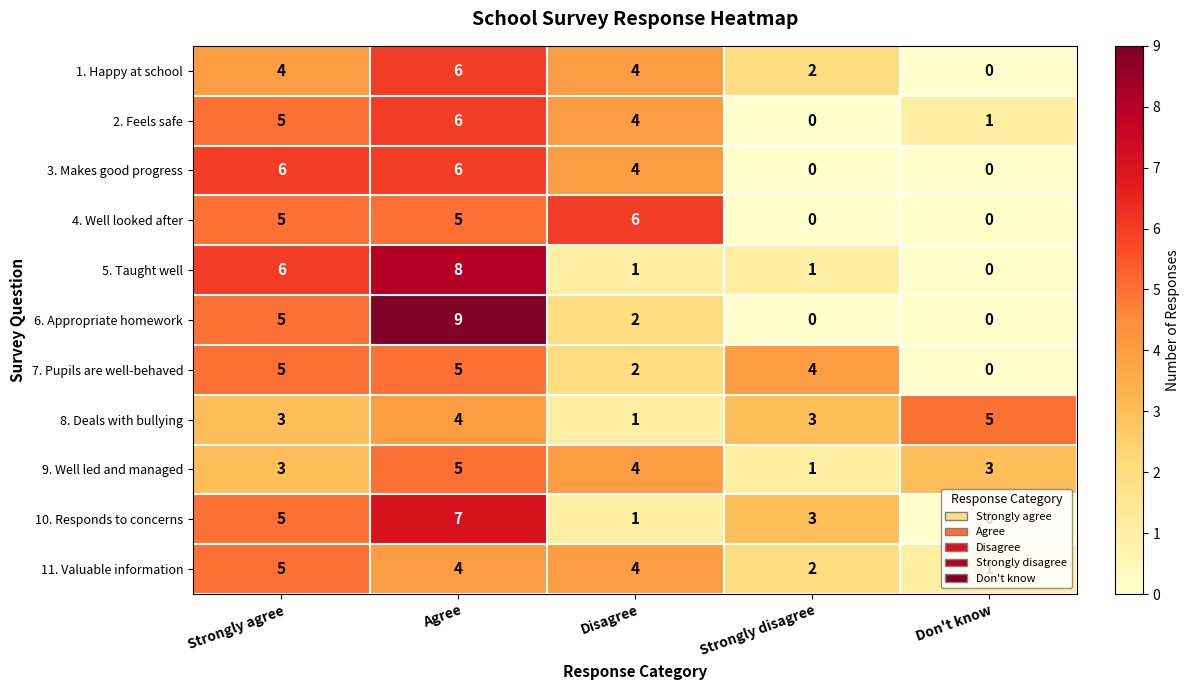

What is the sum of all 9. Well led and managed values?

16